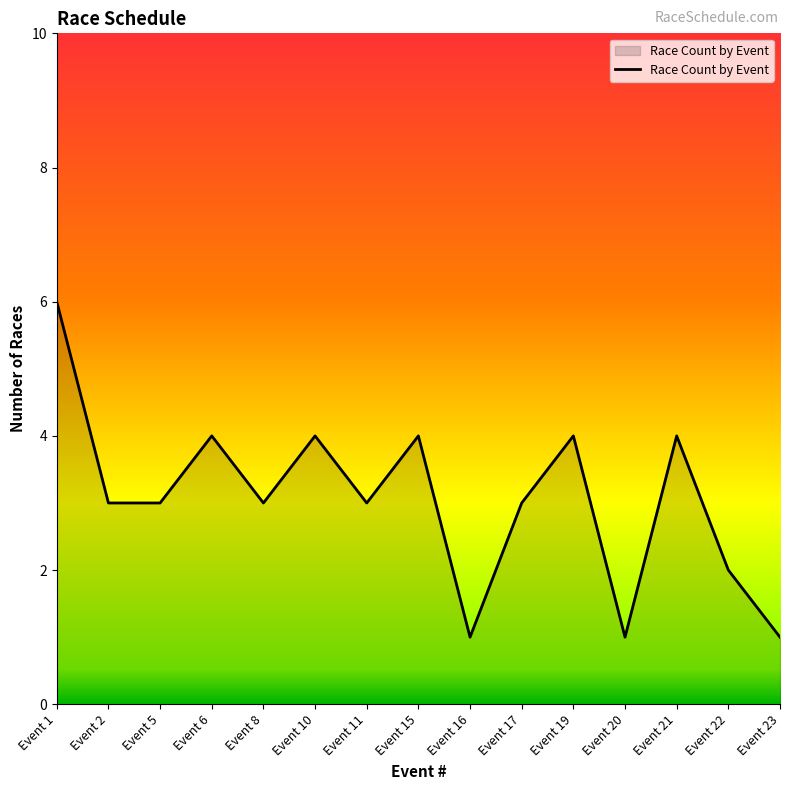

Is it true that the value at Event 19 is 7?

False